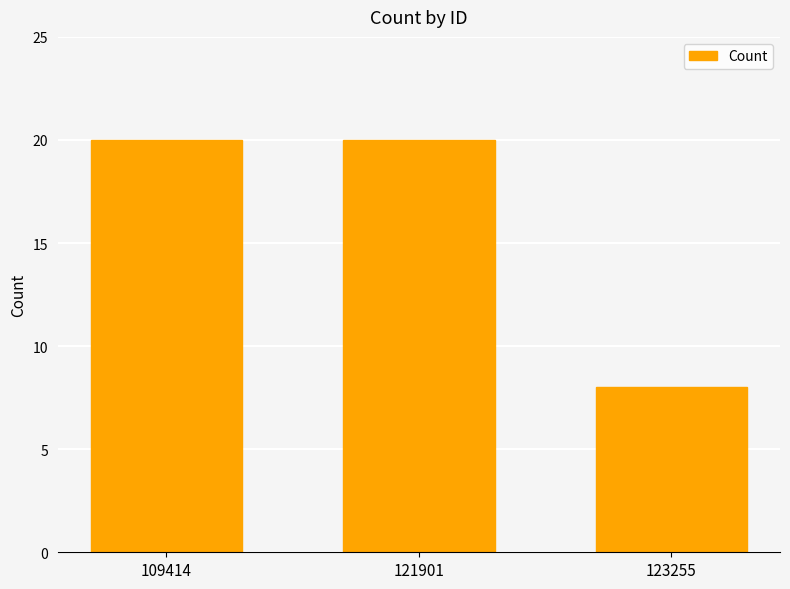

The value at 121901 is 20. True or false?

True